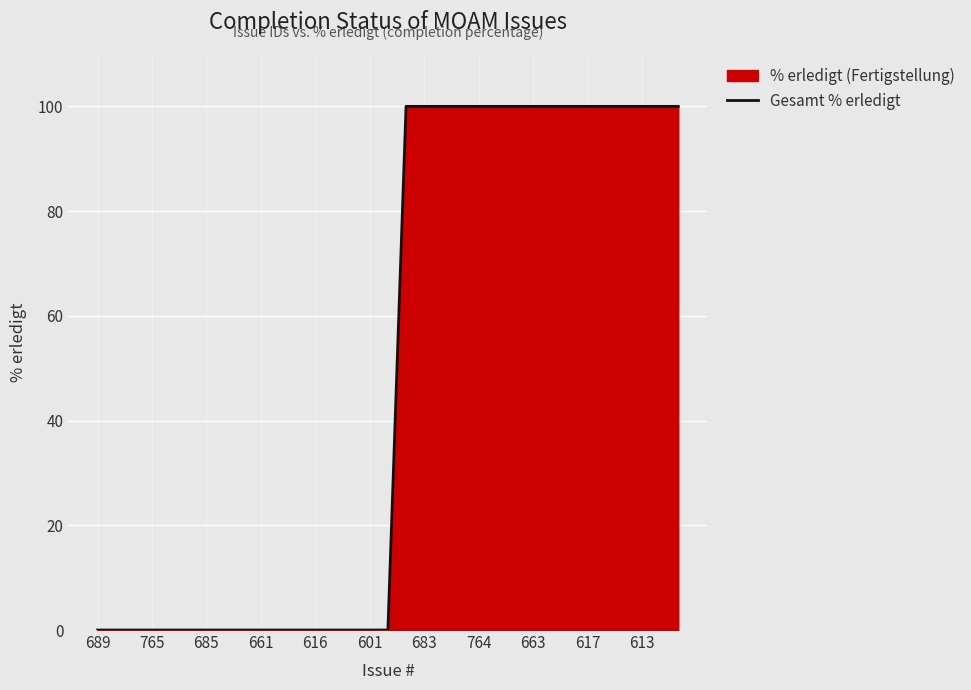

What is the average value?

48